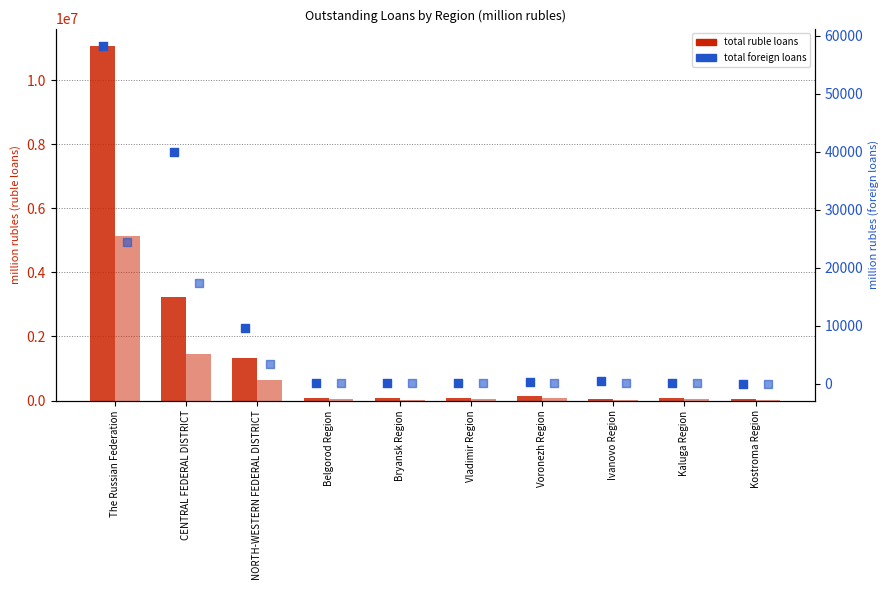

Which series has the largest total across all categories?

total (rubles)